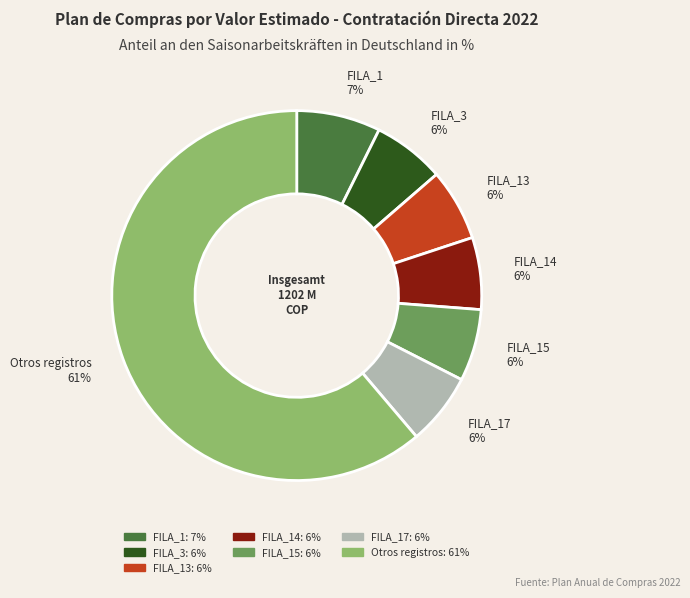

Is there a majority slice in this chart?

Yes